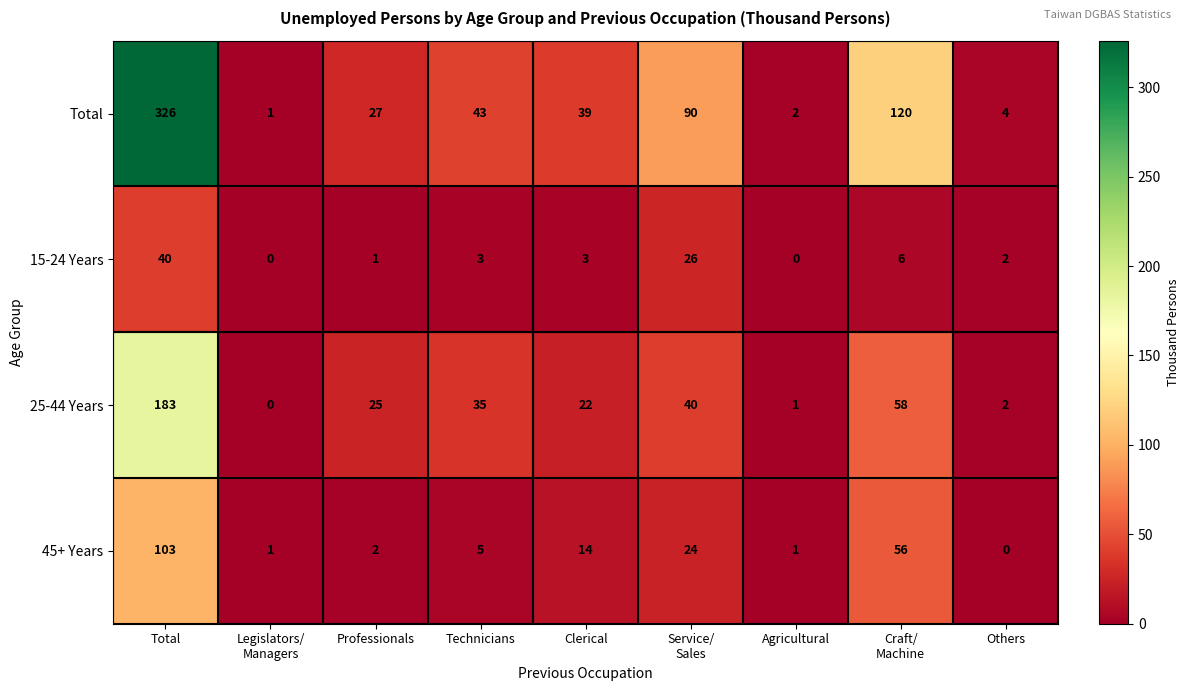

What is the average value of the Total series?

72